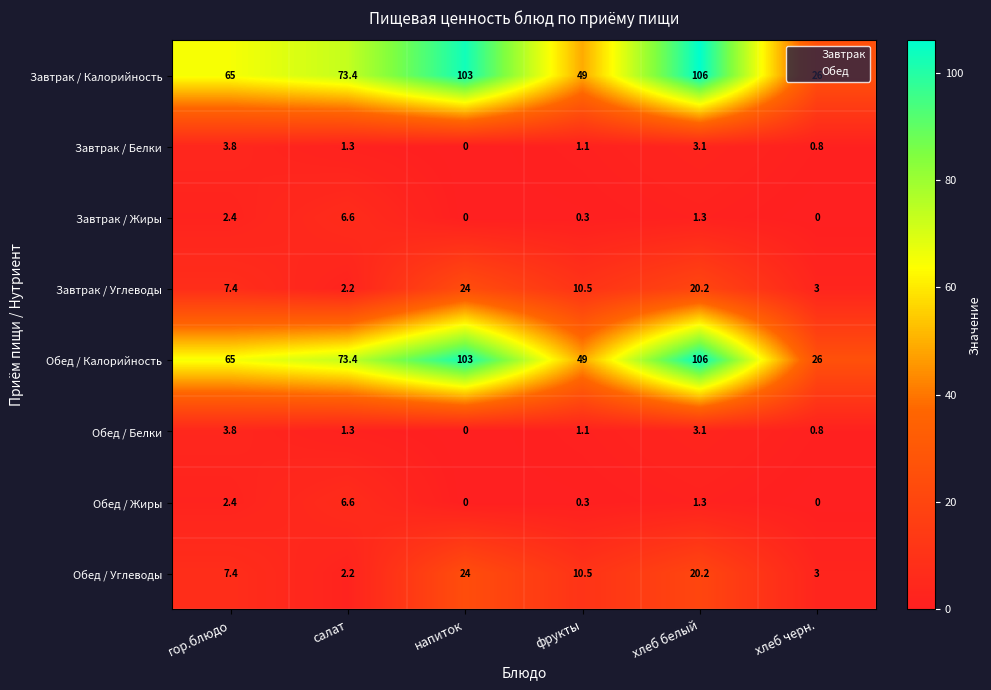

List the labels in order of Завтрак / Углеводы value, largest first.

напиток, хлеб белый, фрукты, гор.блюдо, хлеб черн., салат